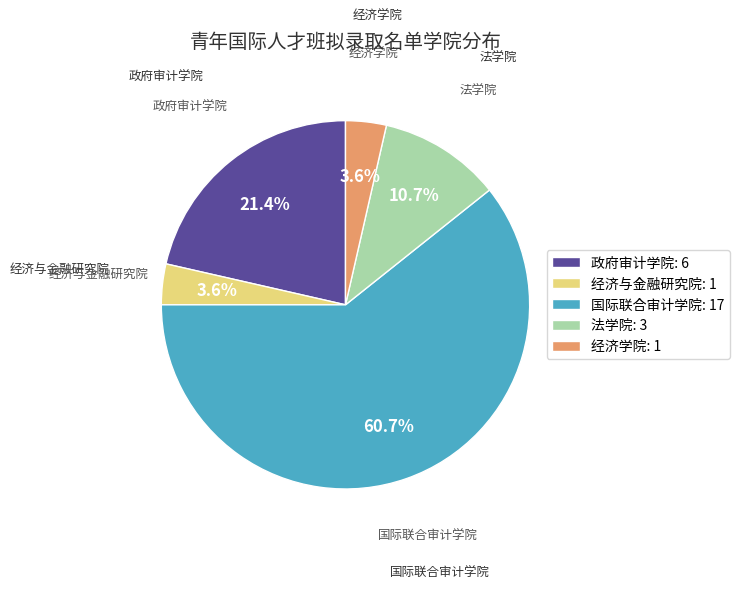

How much of the chart is everything except 国际联合审计学院?

39.3%